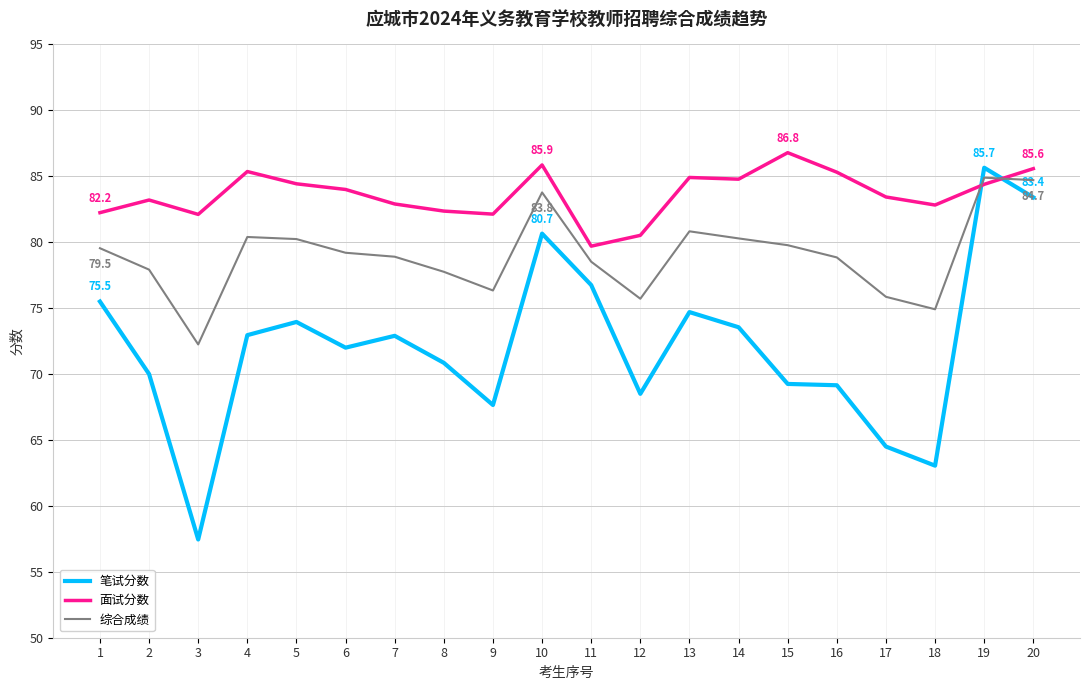

How many times do 笔试分数 and 综合成绩 cross each other?

2